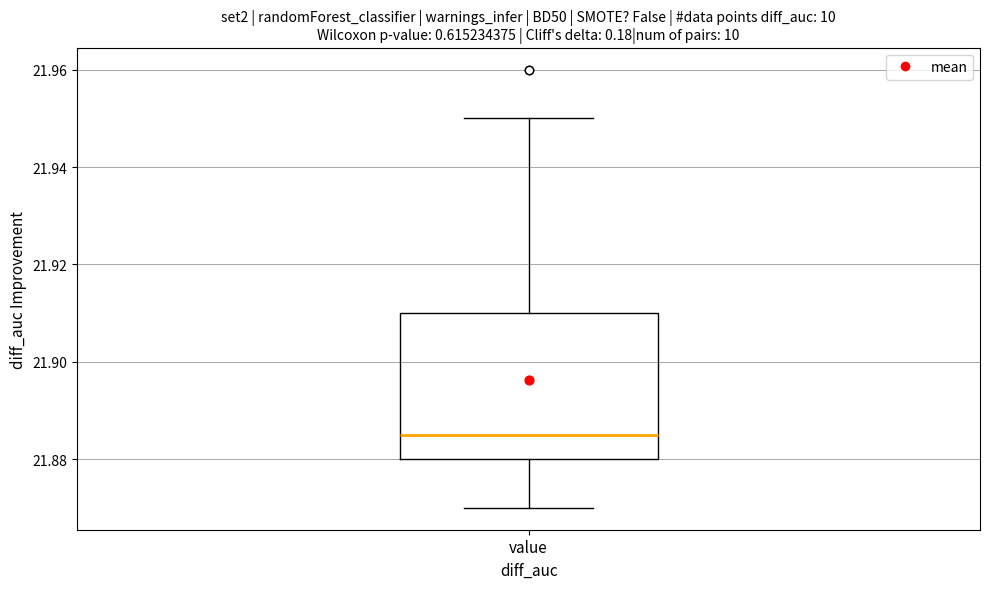

Read this box plot against the y-axis: the position of the median line, the range covered by the box, and the ends of both whiskers. The values are not printed on the chart, so give them approximately, as read against the axis.

median 21.886, box 21.880 to 21.910, whiskers 21.870 to 21.950